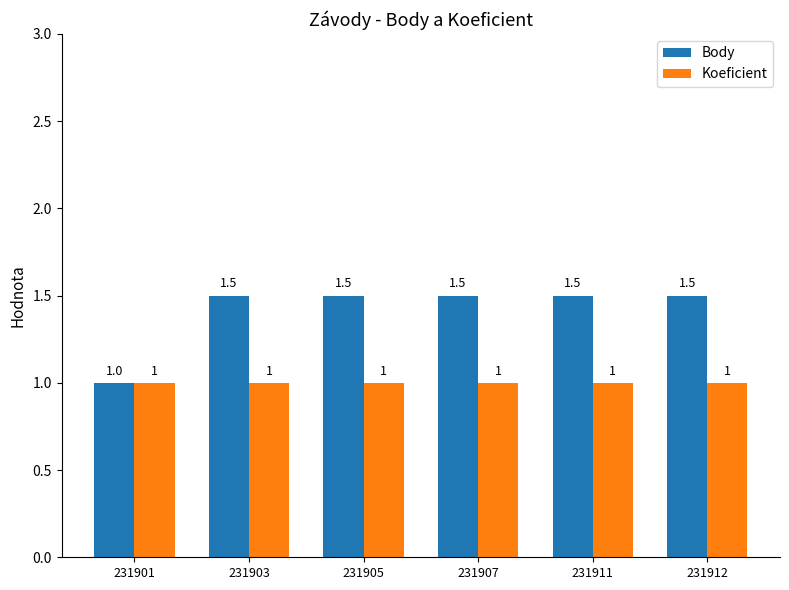

What is the value of the Koeficient bar at the 5th from the left?

1.0